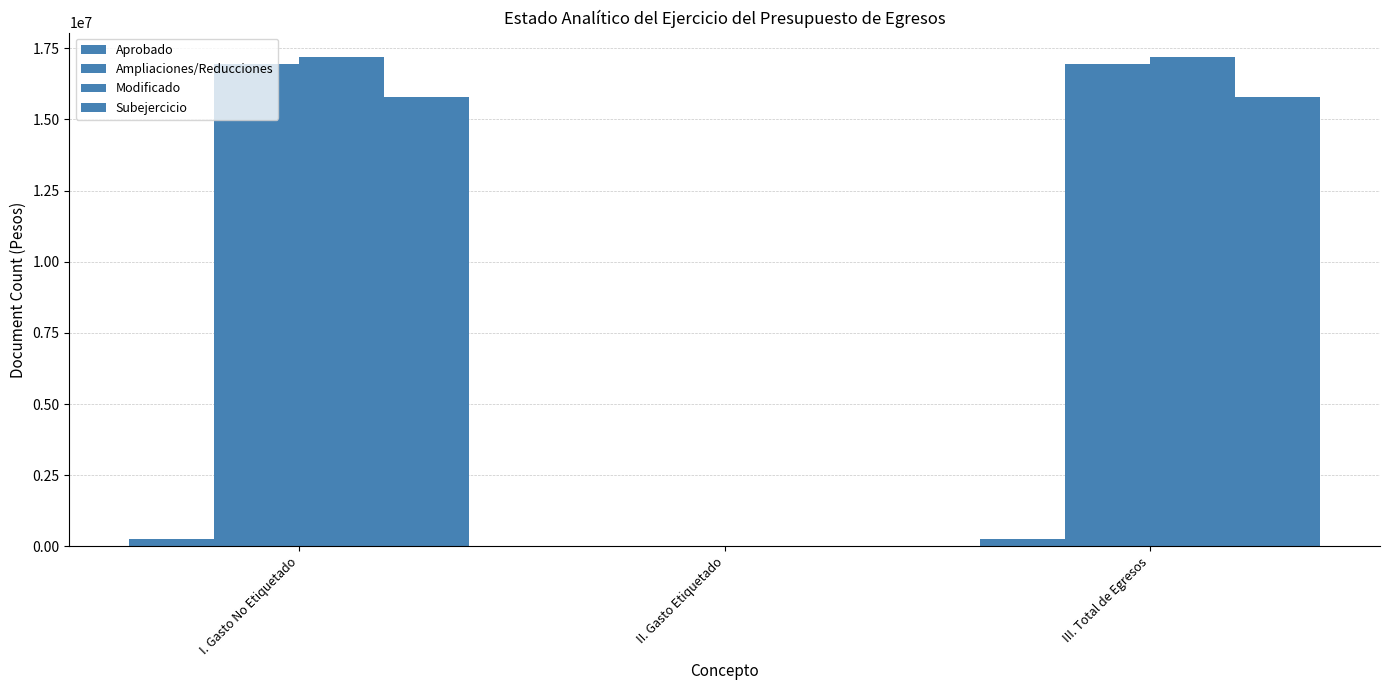

Does the chart contain stacked bars?

No